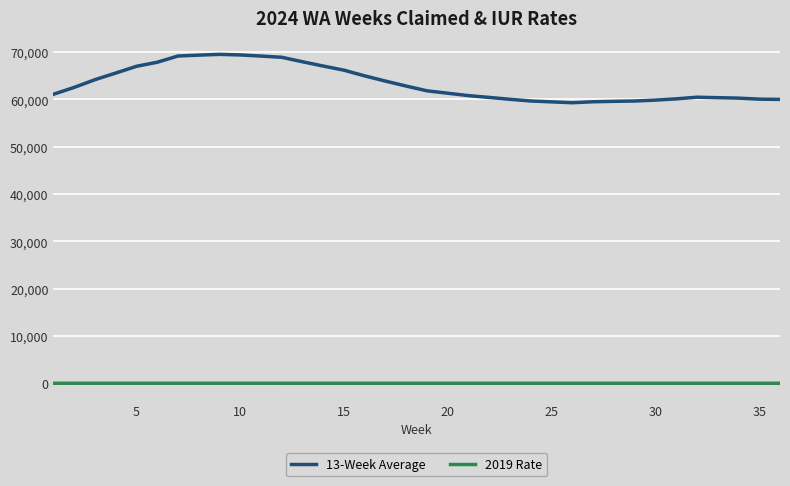

What is the greatest value displayed?

69474.0